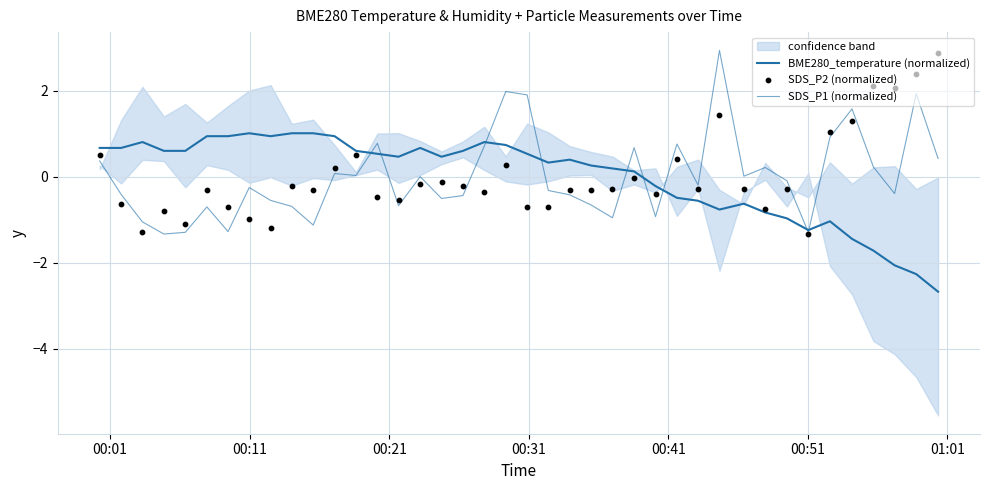

Which series has the largest total across all categories?

SDS_P2 (normalized)